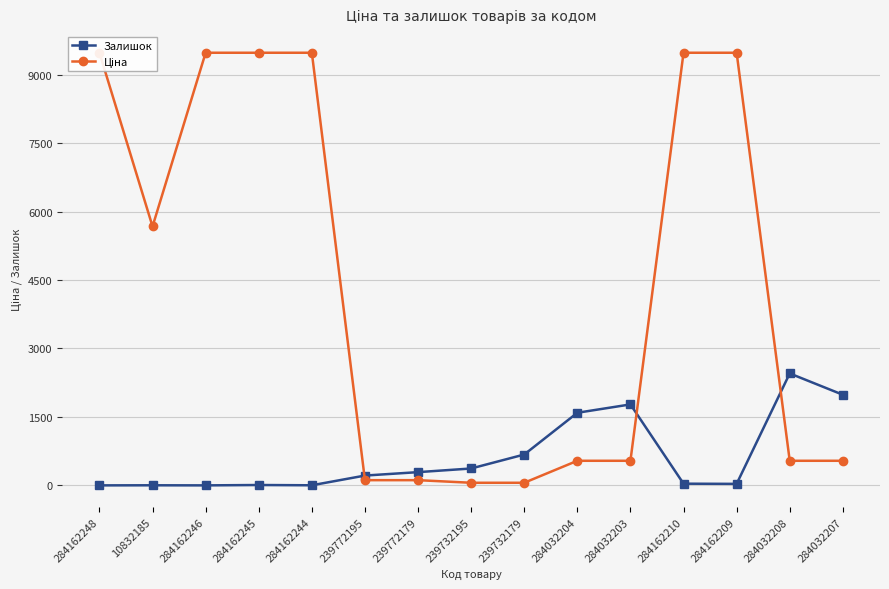

What is the sum of all Ціна values?

65052.5